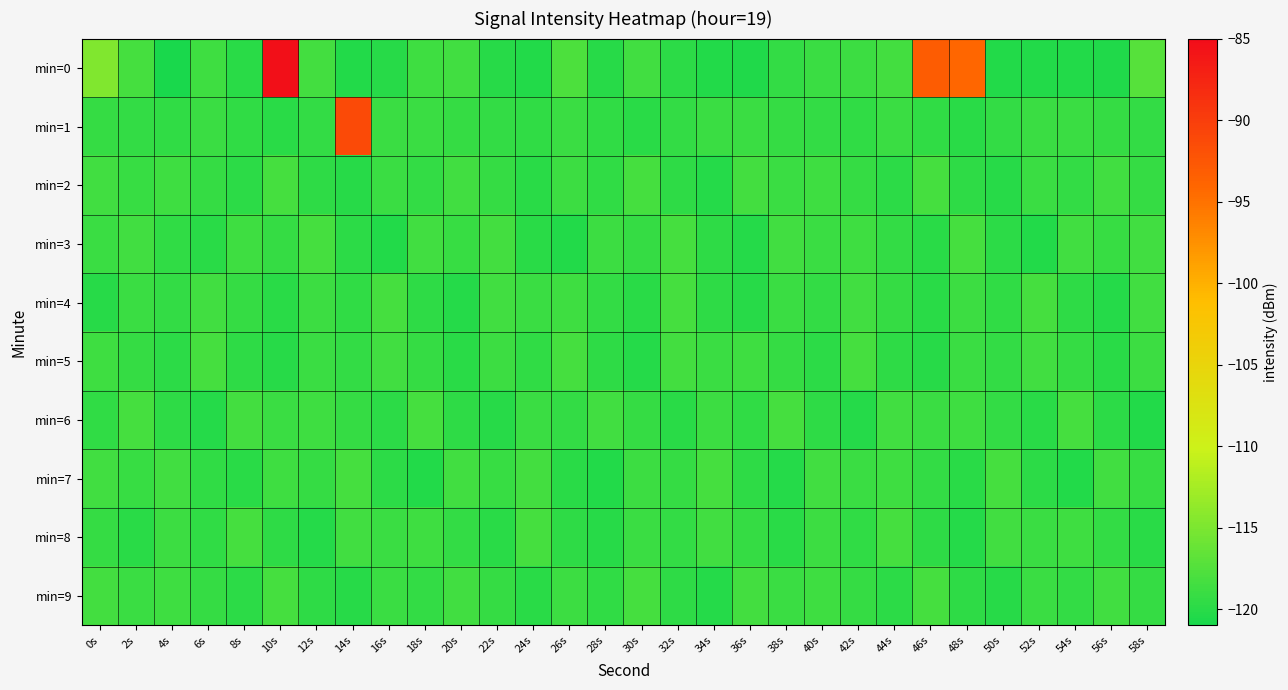

Reading left to right, transcribe all the data shown in this chart.

min=0: 0s=-114.7	2s=-118.3	4s=-120.9	6s=-118.6	8s=-119.9	10s=-85.3	12s=-118.4	14s=-120.4	16s=-120.1	18s=-118.7	20s=-118.5	22s=-120.0	24s=-120.4	26s=-117.8	28s=-120.1	30s=-118.5	32s=-119.7	34s=-120.4	36s=-120.5	38s=-119.3	40s=-119.0	42s=-118.9	44s=-118.4	46s=-93.1	48s=-94.1	50s=-120.4	52s=-120.3	54s=-120.3	56s=-120.5	58s=-117.2
min=1: 0s=-119.2	2s=-119.4	4s=-119.5	6s=-118.9	8s=-119.5	10s=-119.9	12s=-119.4	14s=-91.3	16s=-119.0	18s=-118.9	20s=-119.2	22s=-119.4	24s=-119.5	26s=-118.9	28s=-119.5	30s=-119.9	32s=-119.4	34s=-119.0	36s=-118.9	38s=-119.2	40s=-119.4	42s=-119.5	44s=-118.9	46s=-119.5	48s=-119.9	50s=-119.4	52s=-119.0	54s=-118.9	56s=-119.2	58s=-119.4
min=2: 0s=-118.5	2s=-119.1	4s=-118.7	6s=-119.3	8s=-119.8	10s=-118.2	12s=-119.6	14s=-120.1	16s=-118.9	18s=-119.4	20s=-118.6	22s=-119.2	24s=-120.0	26s=-118.8	28s=-119.5	30s=-118.3	32s=-119.7	34s=-120.2	36s=-118.4	38s=-119.0	40s=-118.7	42s=-119.3	44s=-119.8	46s=-118.2	48s=-119.6	50s=-120.1	52s=-118.9	54s=-119.4	56s=-118.6	58s=-119.2
min=3: 0s=-119.0	2s=-118.5	4s=-119.5	6s=-120.0	8s=-118.7	10s=-119.2	12s=-118.3	14s=-119.8	16s=-120.3	18s=-118.6	20s=-119.1	22s=-118.4	24s=-119.9	26s=-120.4	28s=-118.8	30s=-119.3	32s=-118.2	34s=-119.7	36s=-120.2	38s=-118.5	40s=-119.0	42s=-118.7	44s=-119.4	46s=-119.9	48s=-118.3	50s=-119.8	52s=-120.3	54s=-118.6	56s=-119.1	58s=-118.5
min=4: 0s=-120.1	2s=-118.9	4s=-119.4	6s=-118.6	8s=-119.2	10s=-120.0	12s=-118.8	14s=-119.5	16s=-118.3	18s=-119.7	20s=-120.2	22s=-118.5	24s=-119.0	26s=-118.7	28s=-119.4	30s=-119.9	32s=-118.2	34s=-119.6	36s=-120.1	38s=-118.9	40s=-119.4	42s=-118.6	44s=-119.2	46s=-120.0	48s=-118.8	50s=-119.5	52s=-118.3	54s=-119.7	56s=-120.2	58s=-118.5
min=5: 0s=-118.7	2s=-119.3	4s=-119.8	6s=-118.2	8s=-119.6	10s=-120.1	12s=-118.9	14s=-119.4	16s=-118.6	18s=-119.2	20s=-120.0	22s=-118.8	24s=-119.5	26s=-118.3	28s=-119.7	30s=-120.2	32s=-118.4	34s=-119.0	36s=-118.7	38s=-119.3	40s=-119.8	42s=-118.2	44s=-119.6	46s=-120.1	48s=-118.9	50s=-119.4	52s=-118.6	54s=-119.2	56s=-120.0	58s=-118.8
min=6: 0s=-119.5	2s=-118.3	4s=-119.7	6s=-120.2	8s=-118.4	10s=-119.0	12s=-118.7	14s=-119.3	16s=-119.8	18s=-118.2	20s=-119.6	22s=-120.1	24s=-118.9	26s=-119.4	28s=-118.6	30s=-119.2	32s=-120.0	34s=-118.8	36s=-119.5	38s=-118.3	40s=-119.7	42s=-120.2	44s=-118.5	46s=-119.0	48s=-118.7	50s=-119.4	52s=-119.9	54s=-118.3	56s=-119.8	58s=-120.3
min=7: 0s=-118.6	2s=-119.1	4s=-118.5	6s=-119.5	8s=-120.0	10s=-118.7	12s=-119.2	14s=-118.3	16s=-119.8	18s=-120.3	20s=-118.6	22s=-119.1	24s=-118.4	26s=-119.9	28s=-120.4	30s=-118.8	32s=-119.3	34s=-118.2	36s=-119.7	38s=-120.2	40s=-118.5	42s=-119.0	44s=-118.7	46s=-119.4	48s=-119.9	50s=-118.3	52s=-119.8	54s=-120.3	56s=-118.6	58s=-119.1
min=8: 0s=-119.2	2s=-120.0	4s=-118.8	6s=-119.5	8s=-118.3	10s=-119.7	12s=-120.2	14s=-118.5	16s=-119.0	18s=-118.7	20s=-119.4	22s=-119.9	24s=-118.2	26s=-119.6	28s=-120.1	30s=-118.9	32s=-119.4	34s=-118.6	36s=-119.2	38s=-120.0	40s=-118.8	42s=-119.5	44s=-118.3	46s=-119.7	48s=-120.2	50s=-118.5	52s=-119.0	54s=-118.7	56s=-119.4	58s=-119.9
min=9: 0s=-118.4	2s=-119.0	4s=-118.7	6s=-119.3	8s=-119.8	10s=-118.2	12s=-119.6	14s=-120.1	16s=-118.9	18s=-119.4	20s=-118.6	22s=-119.2	24s=-120.0	26s=-118.8	28s=-119.5	30s=-118.3	32s=-119.7	34s=-120.2	36s=-118.4	38s=-119.0	40s=-118.7	42s=-119.3	44s=-119.8	46s=-118.2	48s=-119.6	50s=-120.1	52s=-118.9	54s=-119.4	56s=-118.6	58s=-119.2